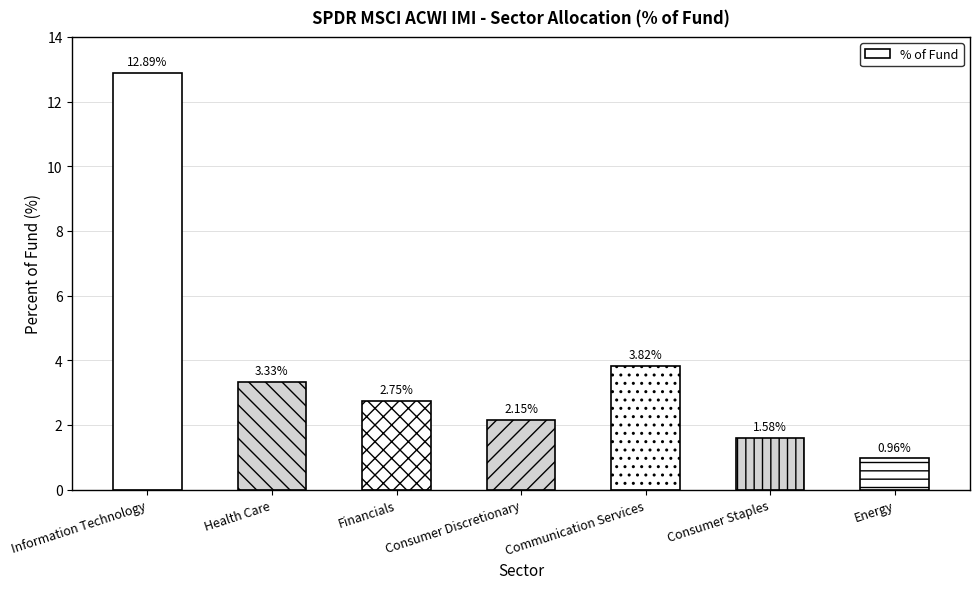

Rank the categories by value from lowest to highest.

Energy, Consumer Staples, Consumer Discretionary, Financials, Health Care, Communication Services, Information Technology